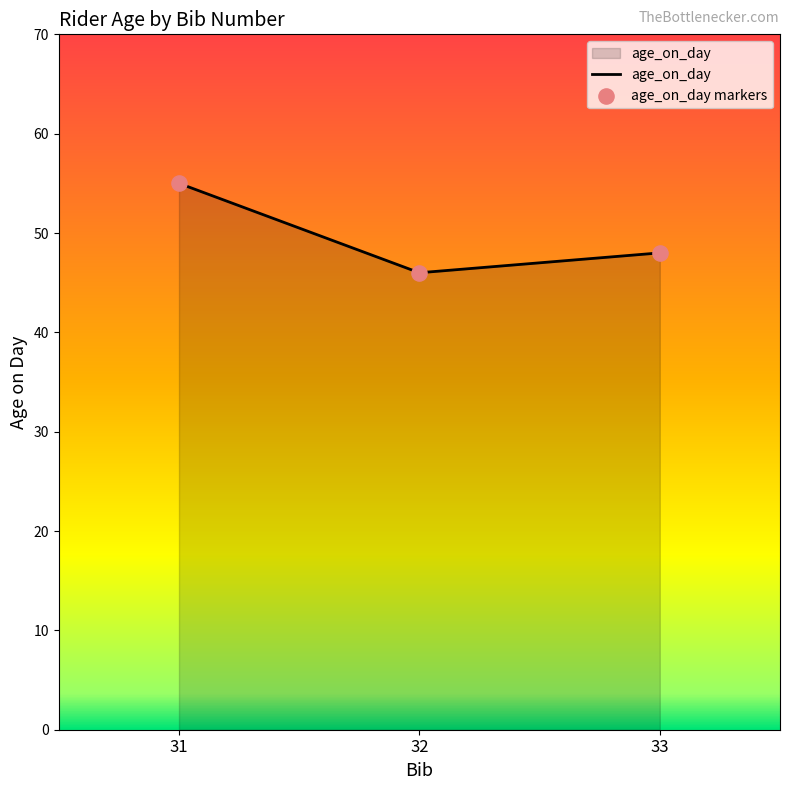

Which category has the lowest value across all series?

32